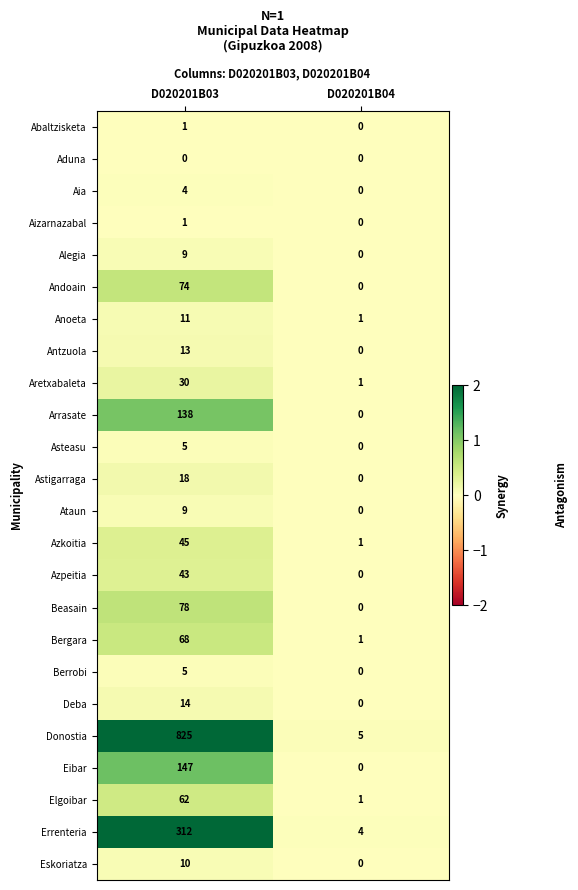

Which series has the widest spread of values?

Donostia